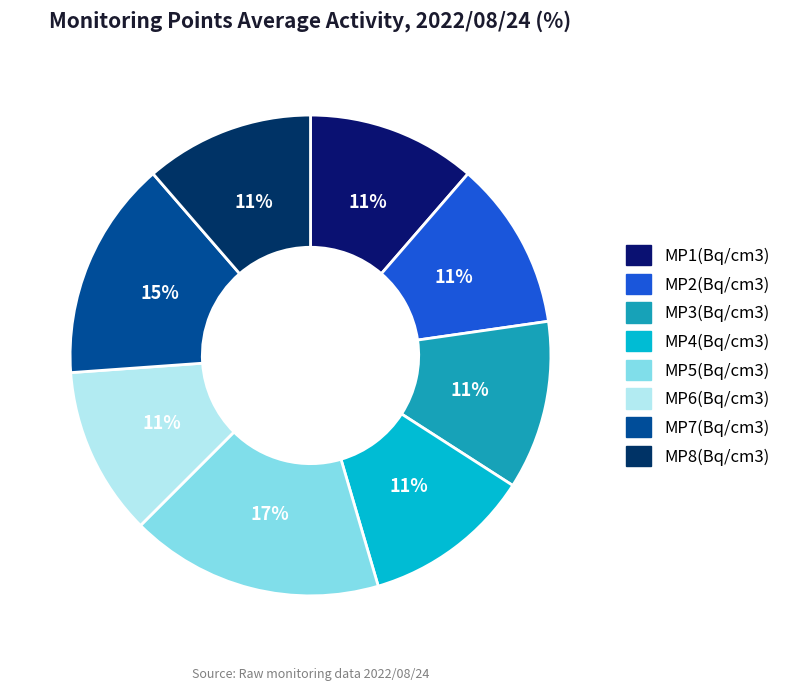

Combined, what portion of the pie is MP1(Bq/cm3) and MP6(Bq/cm3)?

22.7%